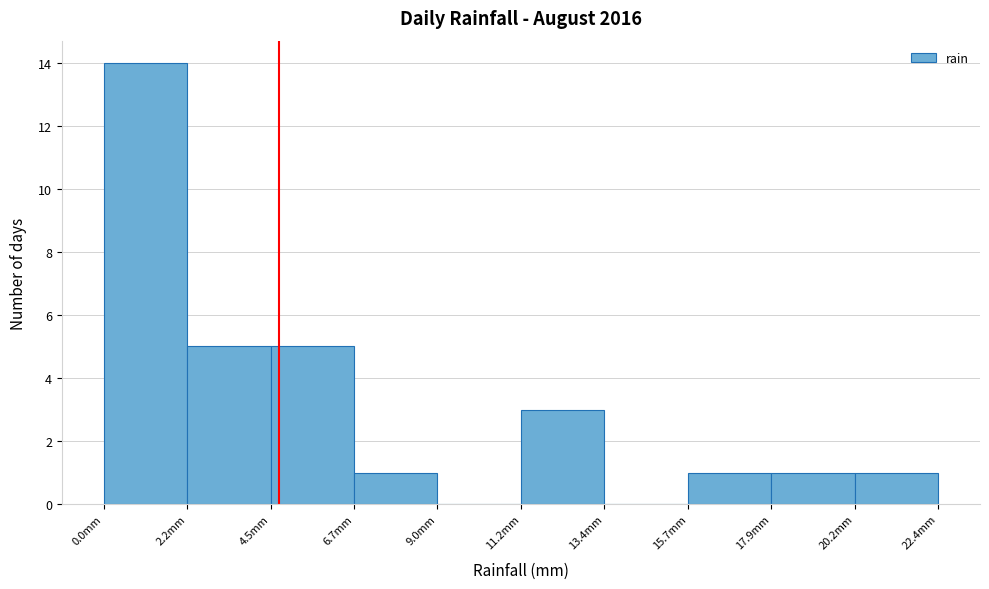

Which range on the x-axis has the tallest bar?

0.0 to 2.0